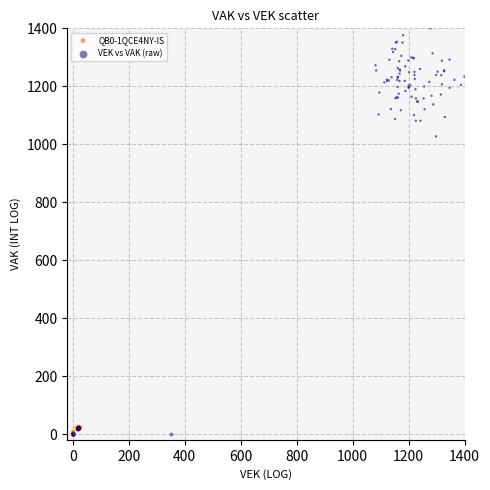

Which series contains the highest Y value?

QB0-1QCE4NY-IS